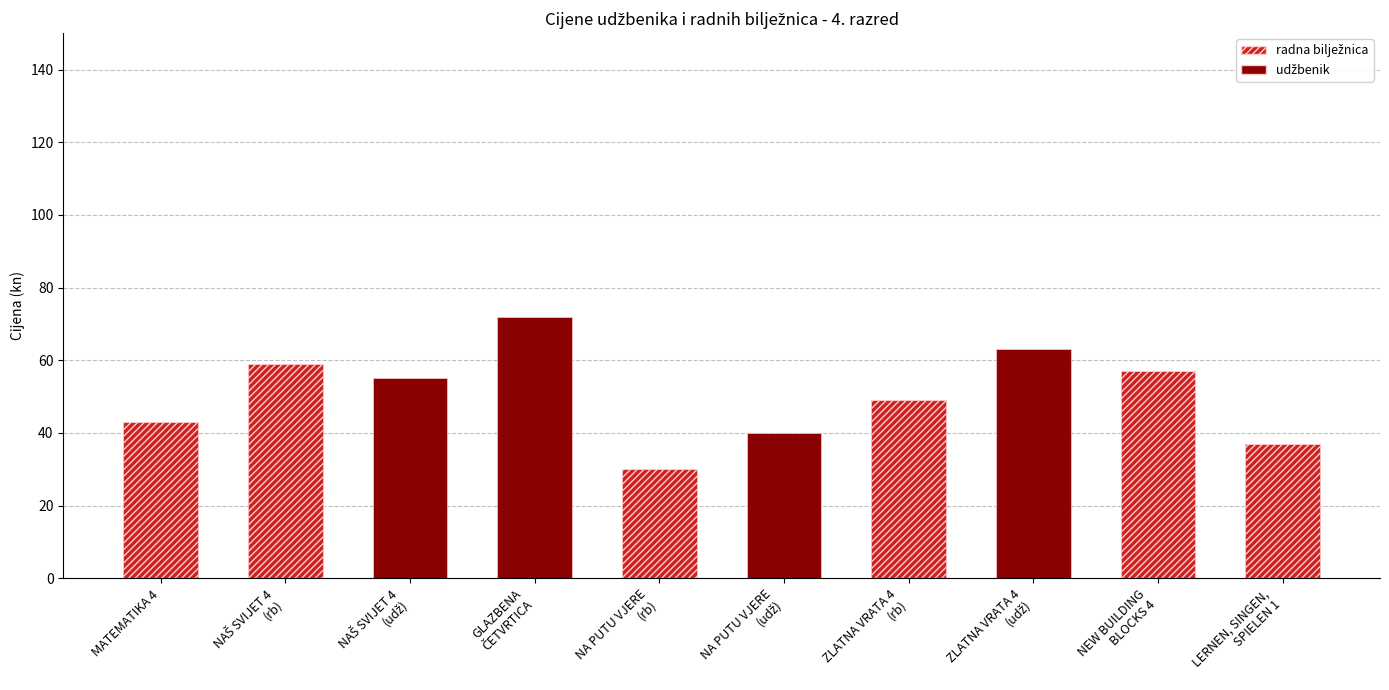

Count the number of categories in the chart.

10